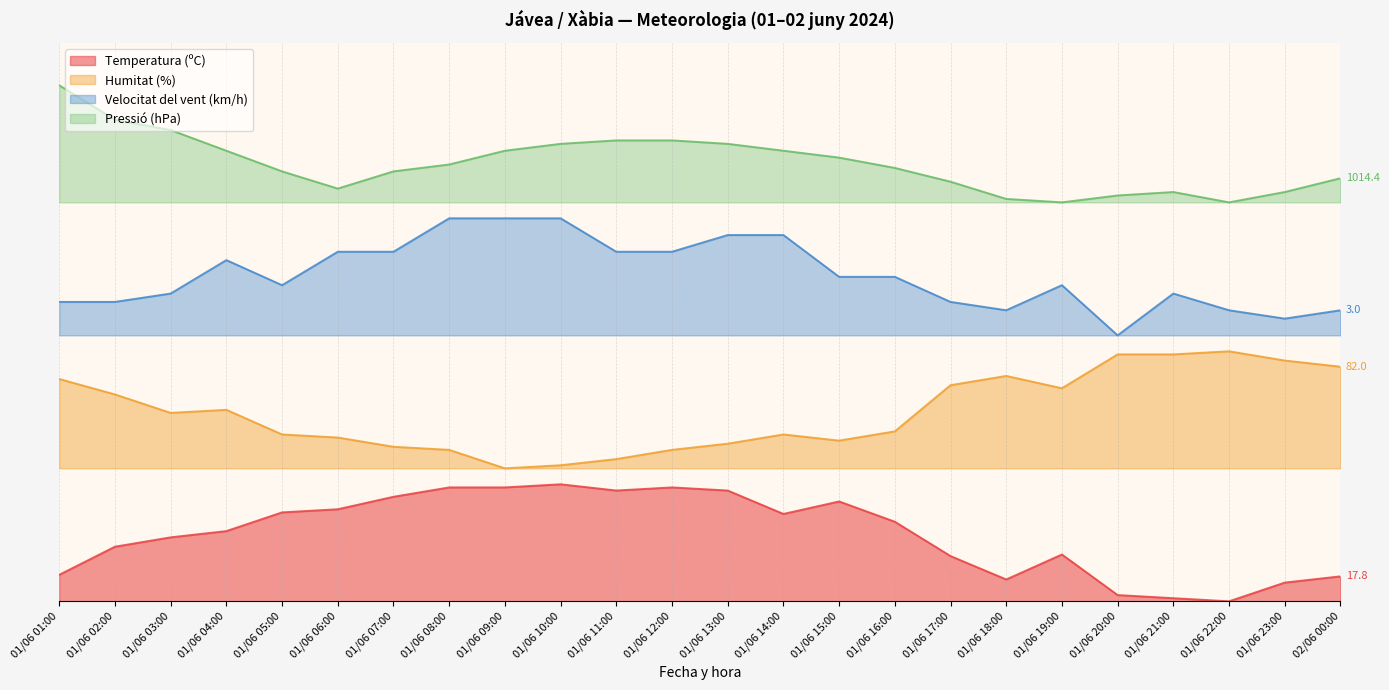

What is the total value across all series at 01/06 11:00?

2.0